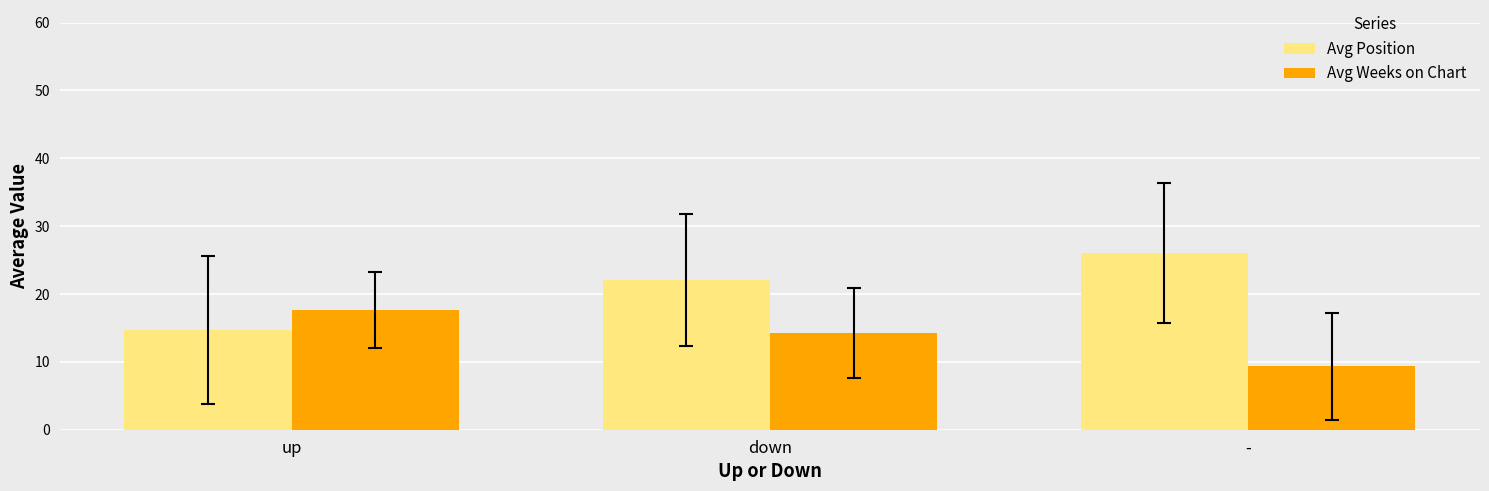

What is the label of the 3rd bar from the right?

up